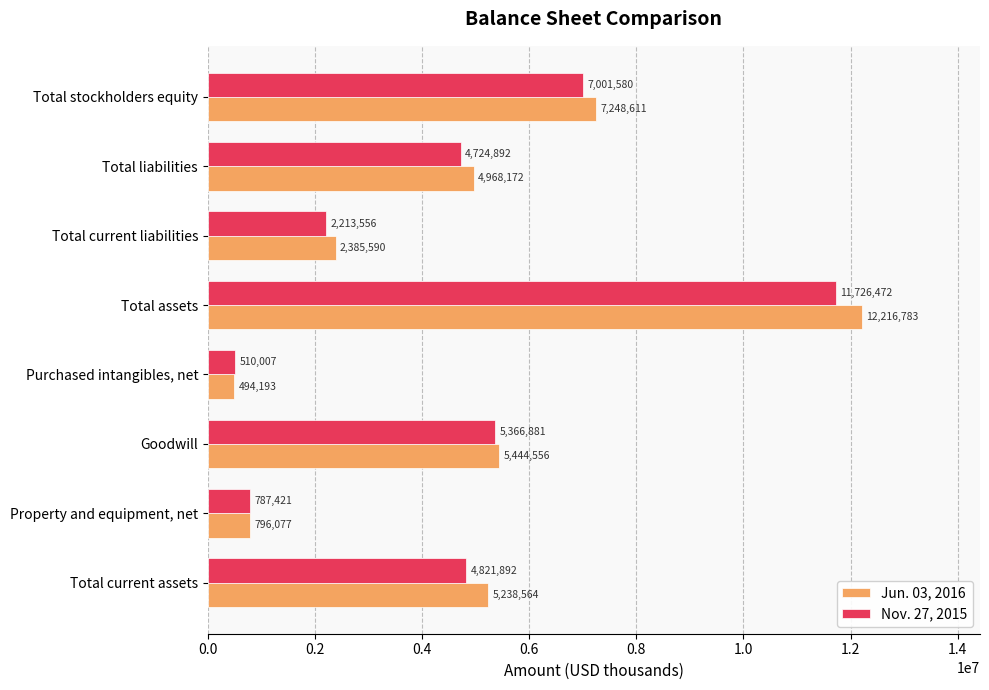

Rank the series by their average value, from lowest to highest.

Nov. 27, 2015, Jun. 03, 2016